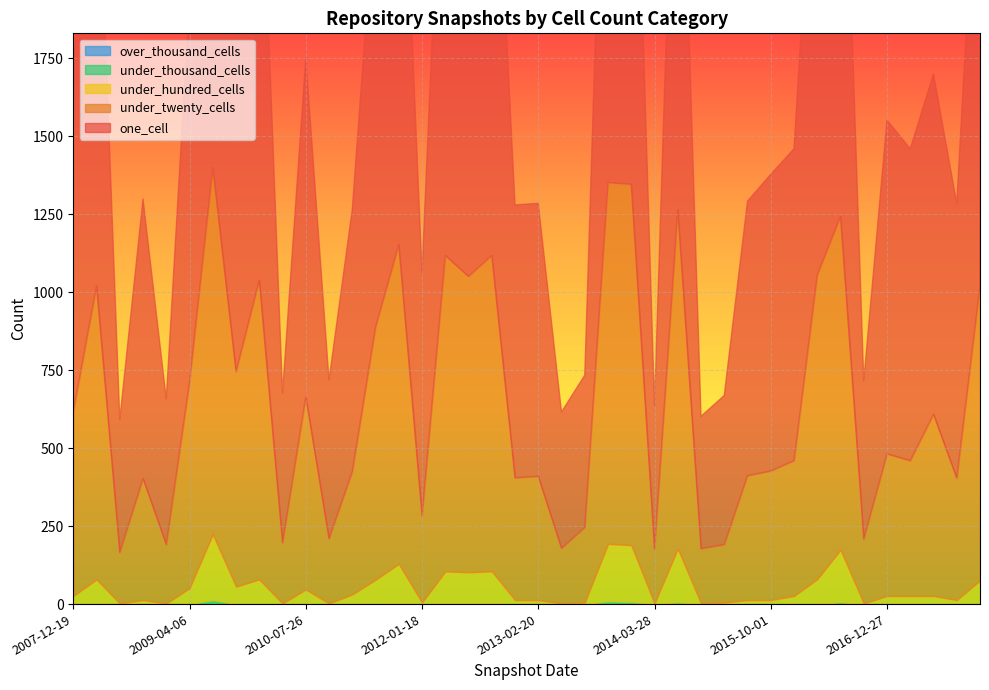

What position from the right is 2010-11-17?

29